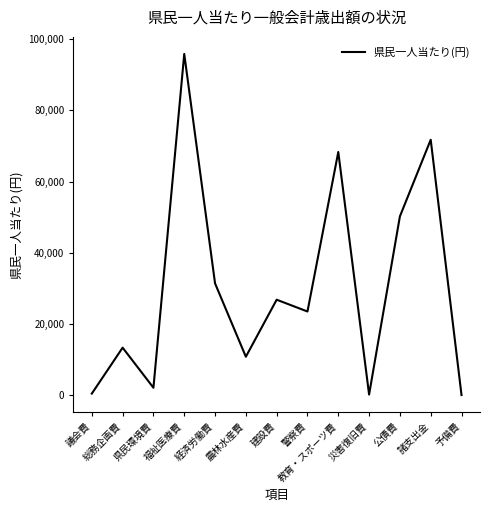

True or false: there are more than 0 points higher than both neighbors.

True